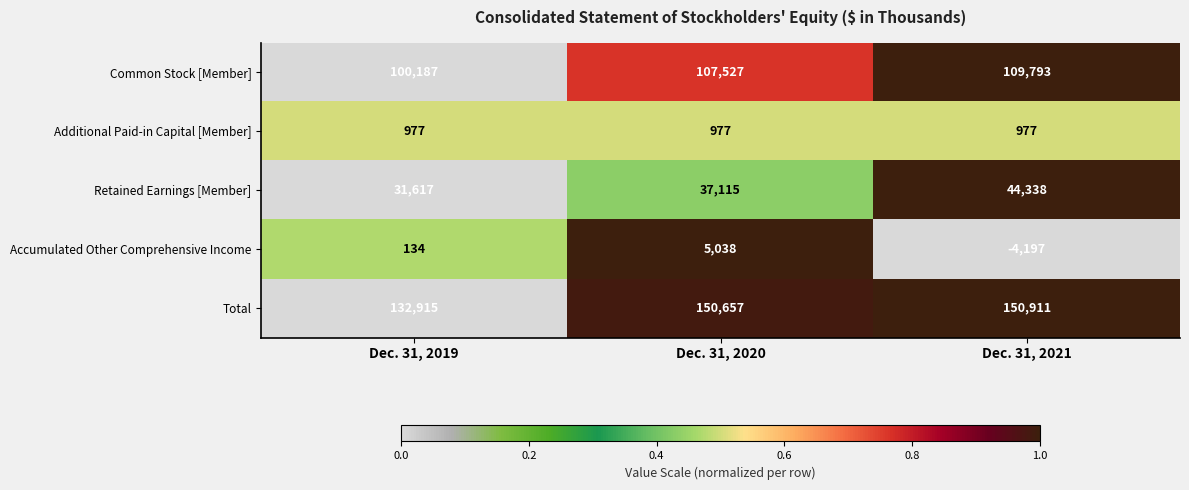

At which label is Retained Earnings [Member] closest to 37977?

Dec. 31, 2020